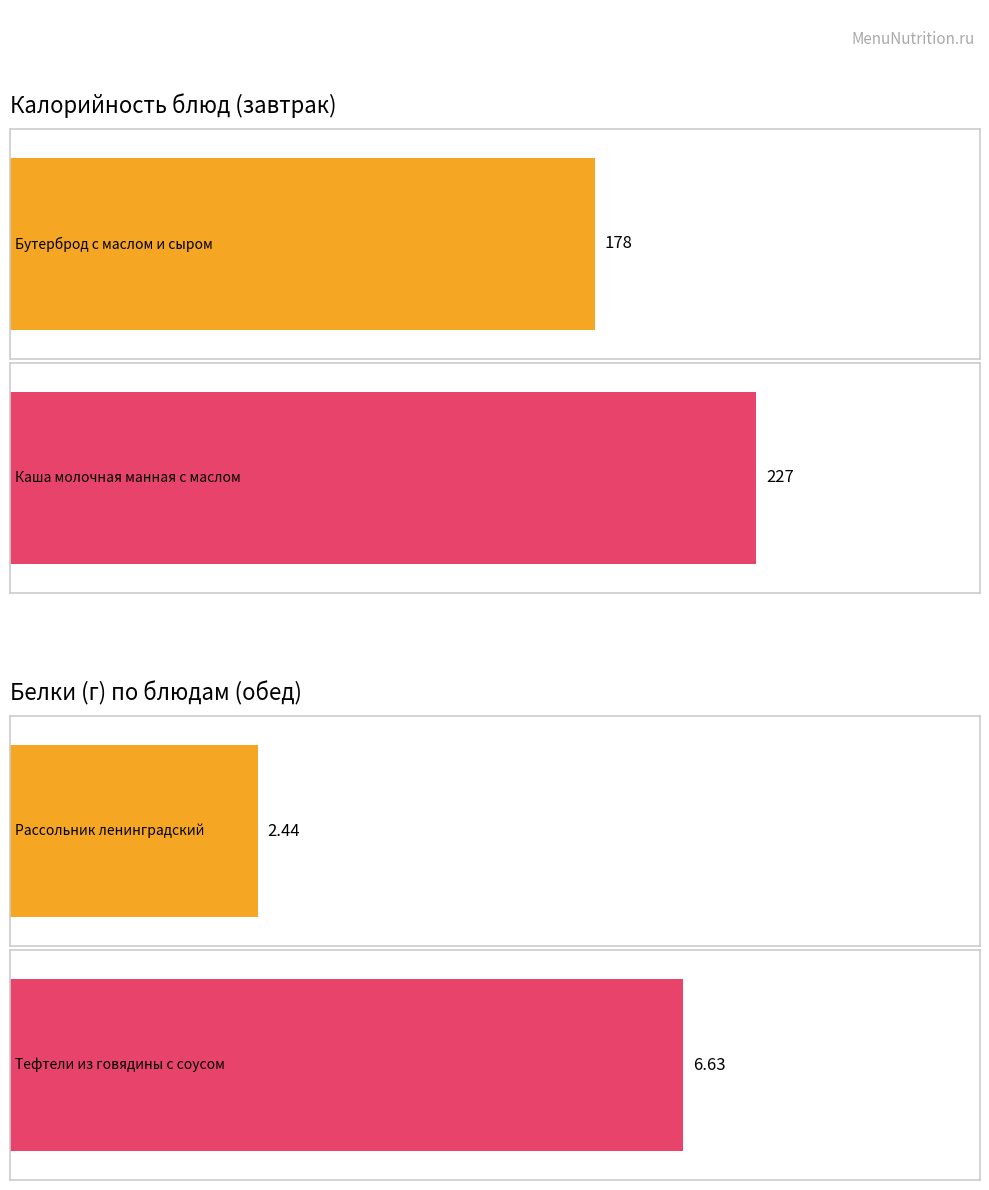

Are the bars grouped side by side (vs. stacked)?

Yes